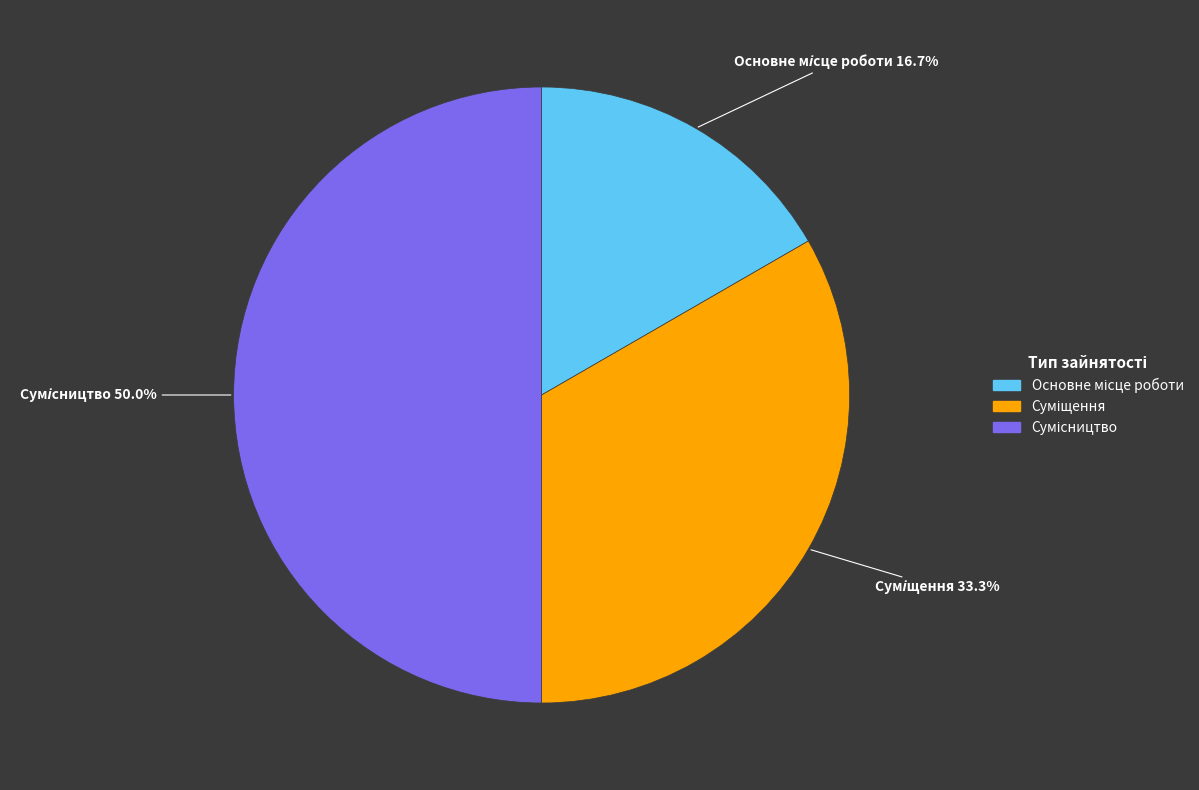

To the nearest percent, what is the difference between the largest and smallest slice percentages?

33%